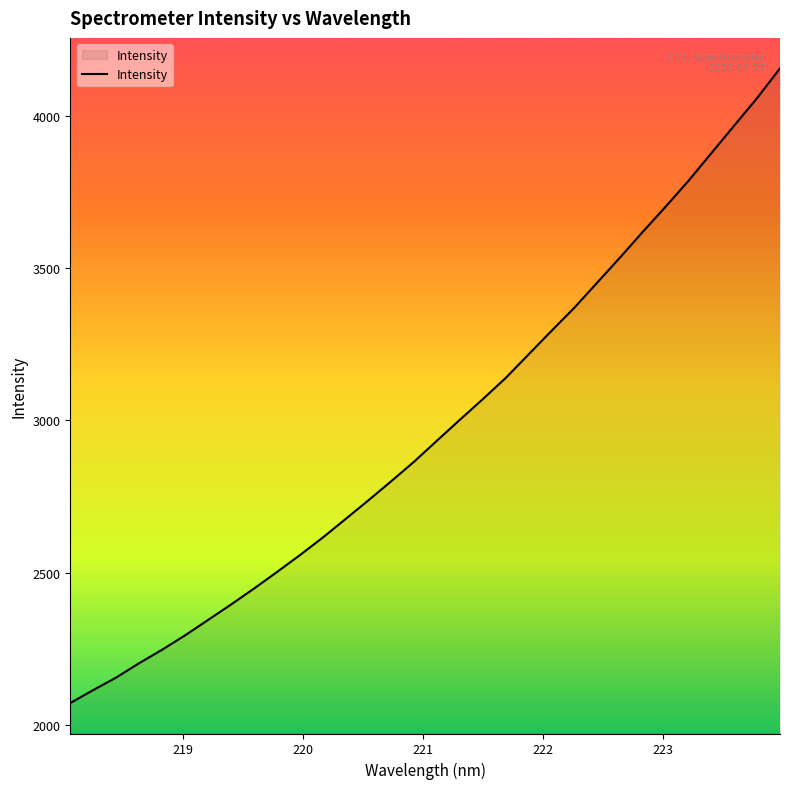

What is the minimum value shown in the chart?

2072.3